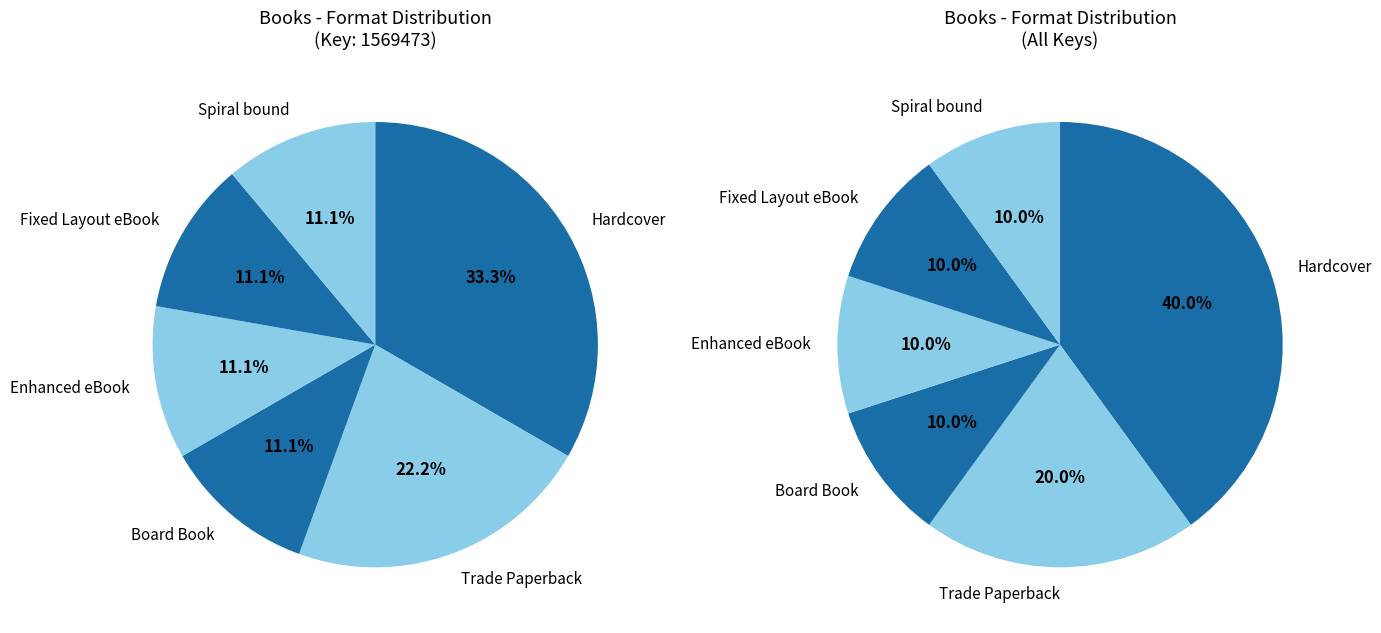

Is there any slice that represents more than half of the pie?

No